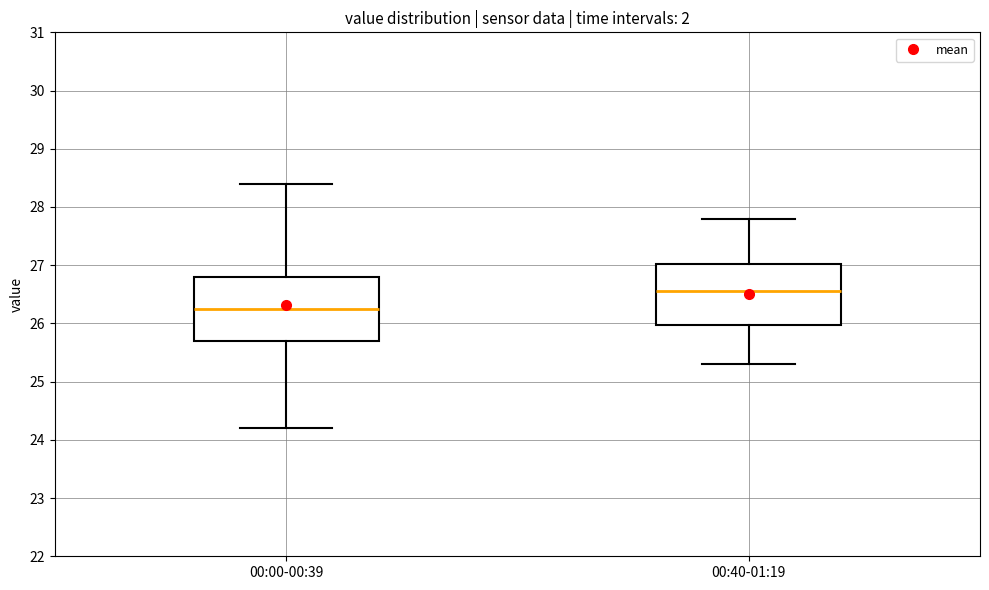

Reading left to right, transcribe this box plot: for each box, give where its median line is, the range the box spans, and where its two whiskers end, as read against the y-axis. The values are not printed on the chart, so give them approximately, as read against the axis.

00:00-00:39: median 26.3, box 25.7 to 26.8, whiskers 24.2 to 28.4
00:40-01:19: median 26.6, box 26.0 to 27.0, whiskers 25.3 to 27.8